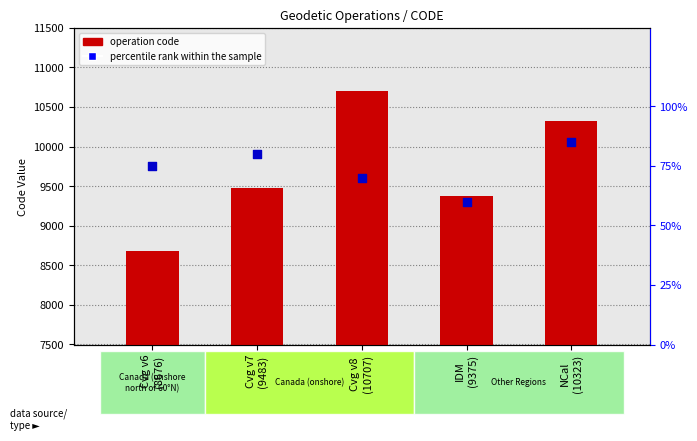

What are all the series names shown in the legend?

operation code, percentile rank within the sample